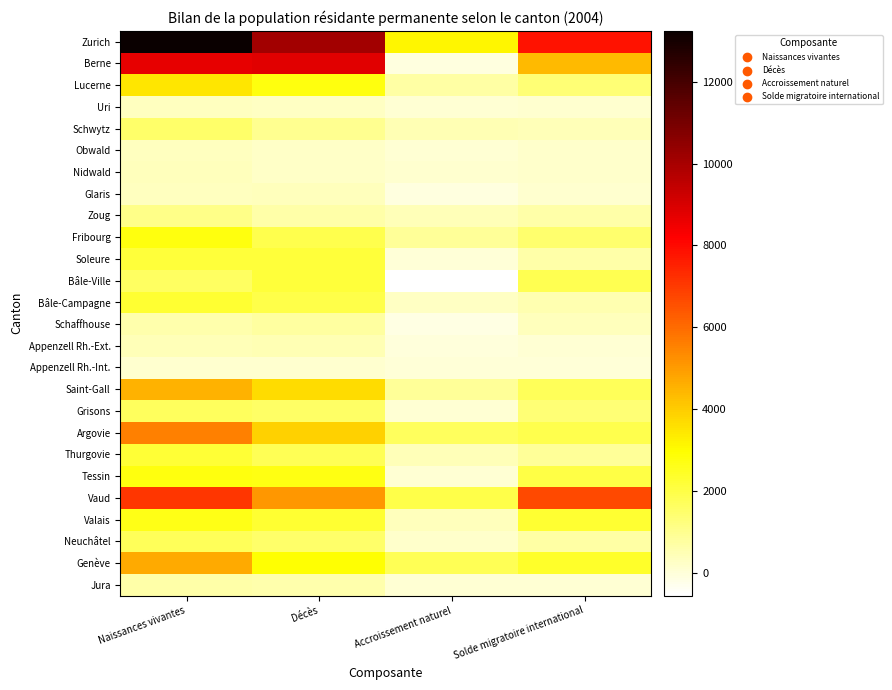

Which series has the largest total across all categories?

Zurich